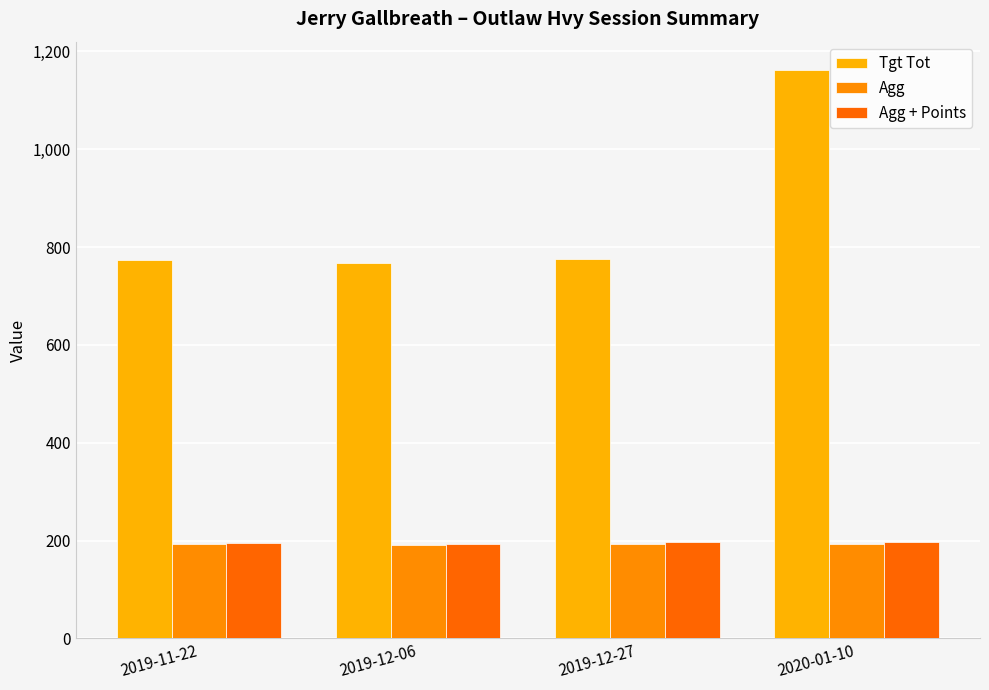

How many bars are there in total?

12